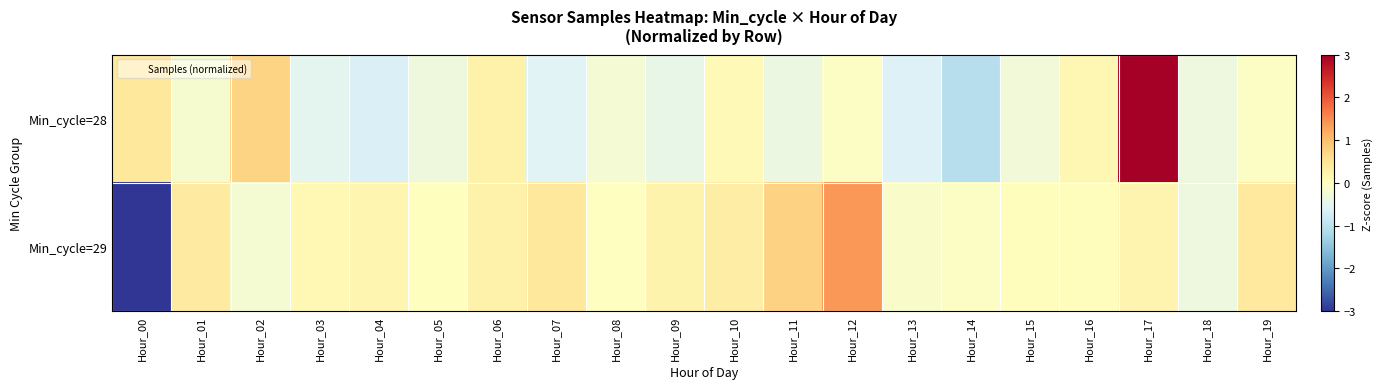

Which series has the largest total across all categories?

Min_cycle=29